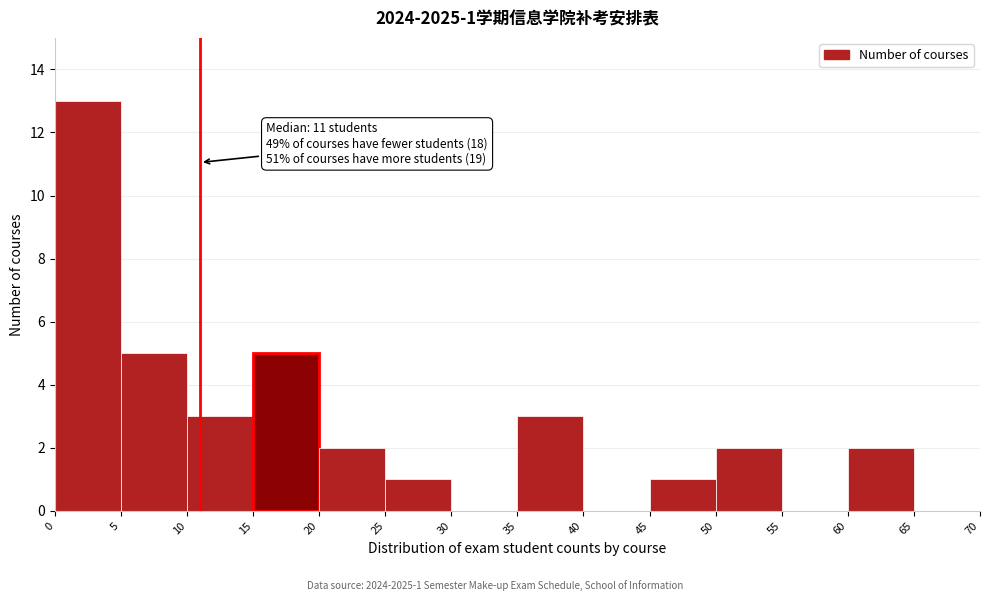

Over which range of the x-axis is the bar tallest?

0 to 5